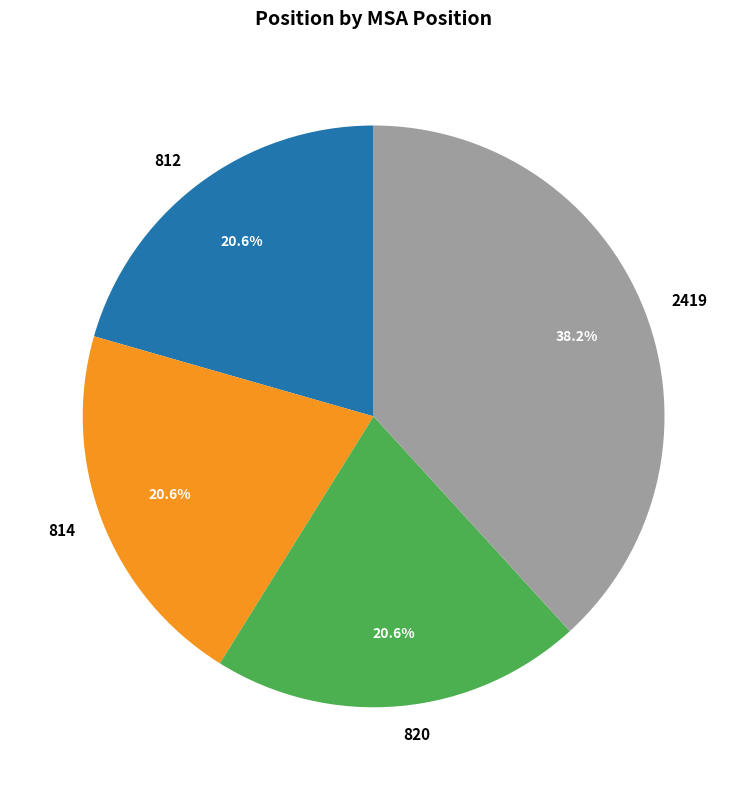

Is there any slice that represents more than half of the pie?

No